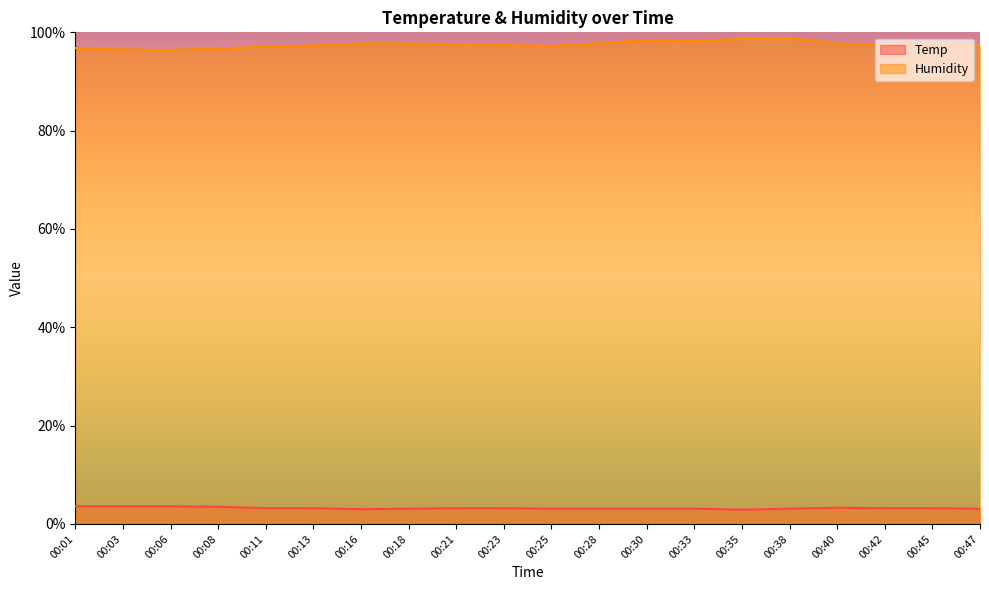

Reading left to right, list all the values displayed in this chart.

Temp: 3.6	3.6	3.6	3.5	3.2	3.2	3.0	3.1	3.2	3.2	3.1	3.1	3.1	3.1	2.9	3.1	3.3	3.2	3.2	3.1
Humidity: 96.8	96.5	96.4	96.7	97.1	97.3	97.7	97.7	97.6	97.4	97.2	97.8	98.4	98.2	98.7	98.9	97.7	97.5	97.5	97.2